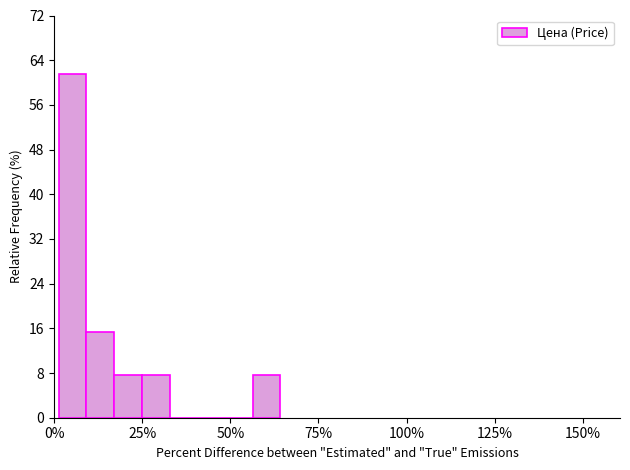

Read against the x-axis, roughly where is the centre of the tallest bar?

5